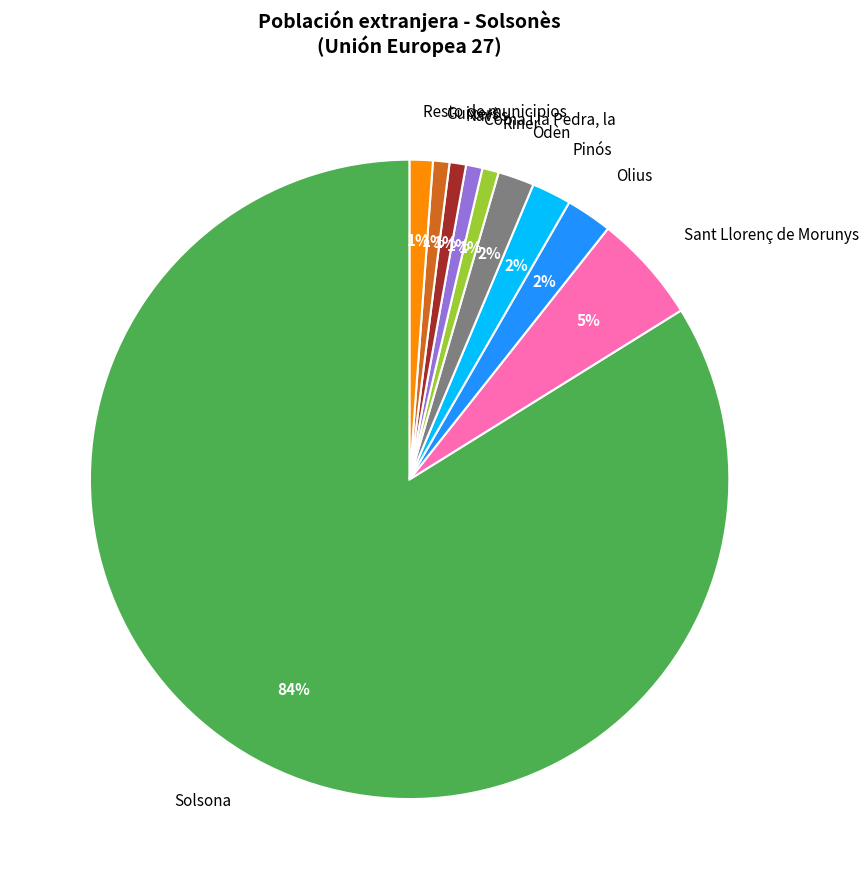

Does any single category account for the majority?

Yes